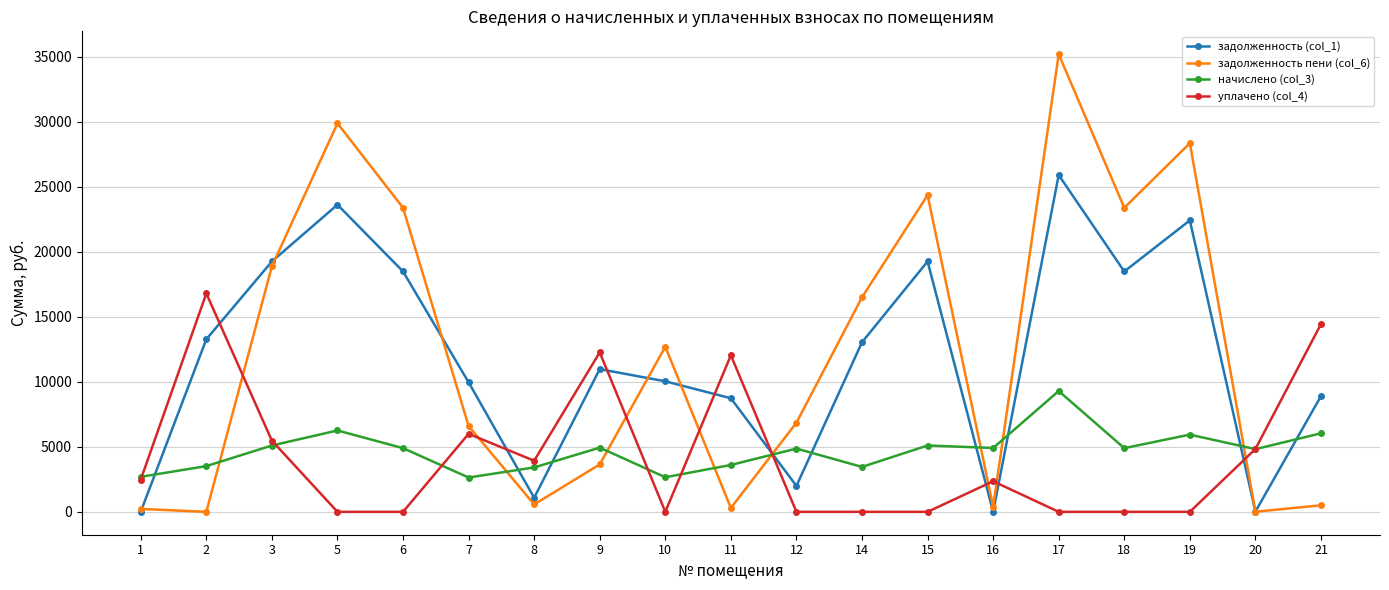

How many series are shown in this chart?

4